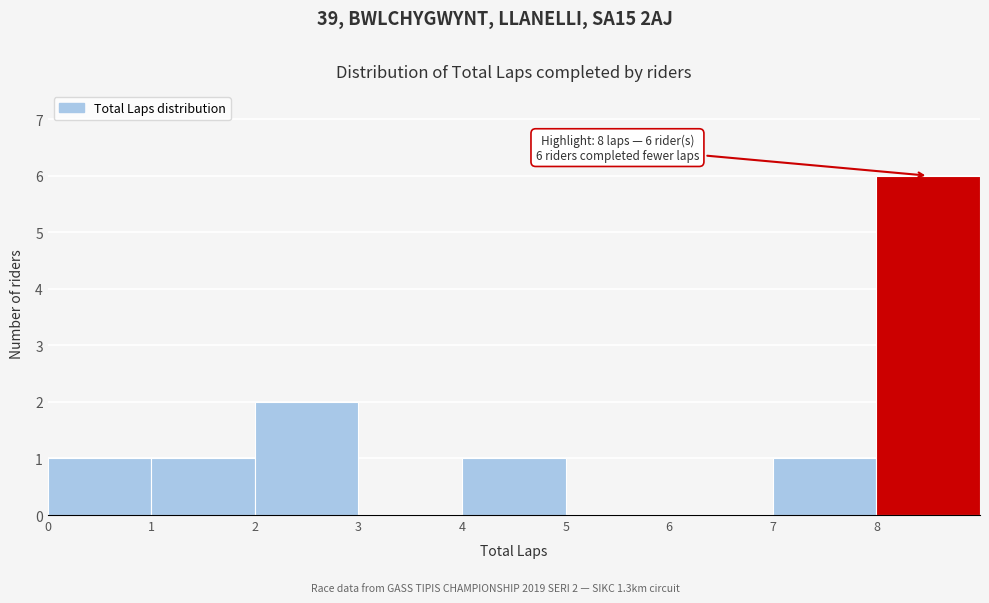

Over which range of the x-axis is the bar tallest?

8 to 9